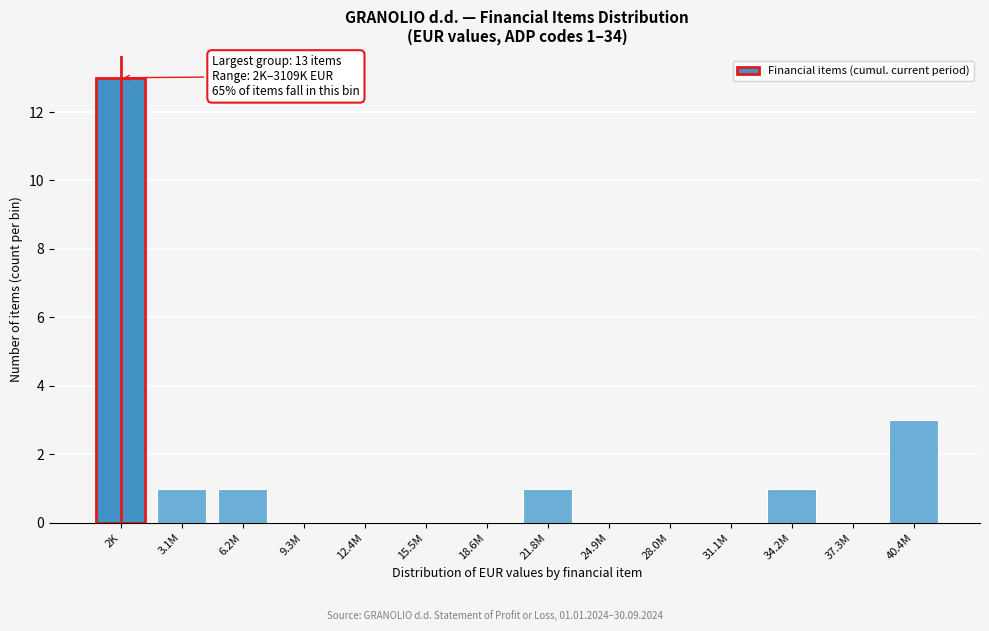

Reading left to right, what are all the values shown in this chart?

2K=13	3.1M=1	6.2M=1	9.3M=0	12.4M=0	15.5M=0	18.6M=0	21.8M=1	24.9M=0	28.0M=0	31.1M=0	34.2M=1	37.3M=0	40.4M=3